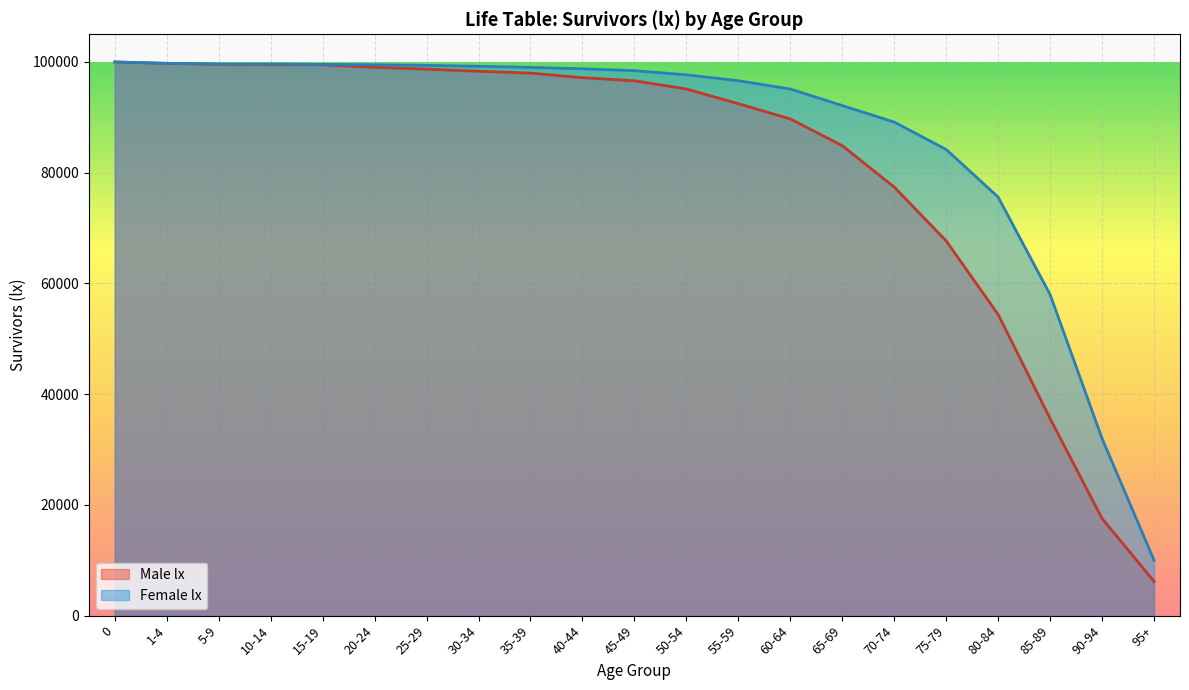

True or false: the data shows 58825 at 20-24.

False